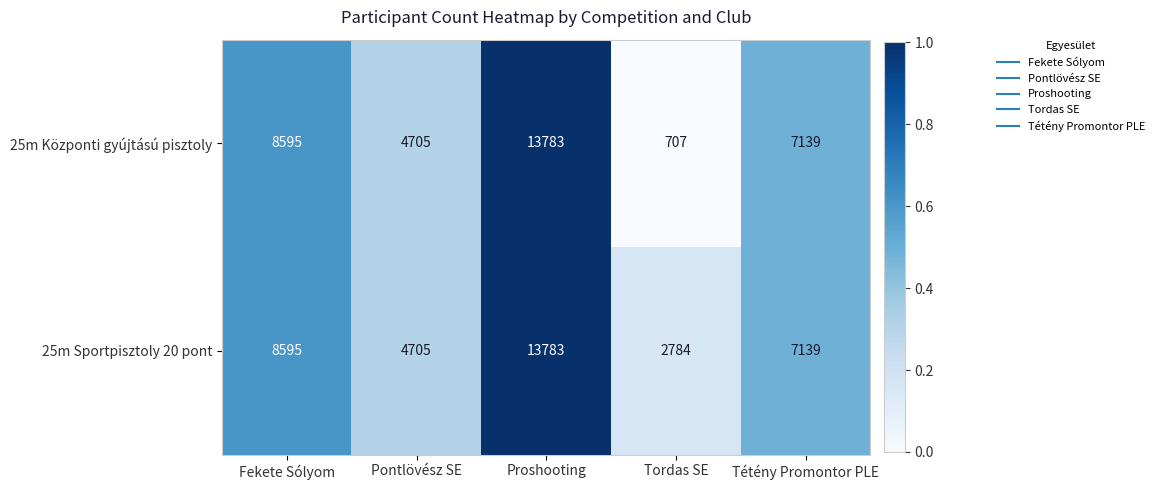

What is the difference between the 25m Központi gyújtású pisztoly values at Pontlövész SE and Tordas SE?

3998